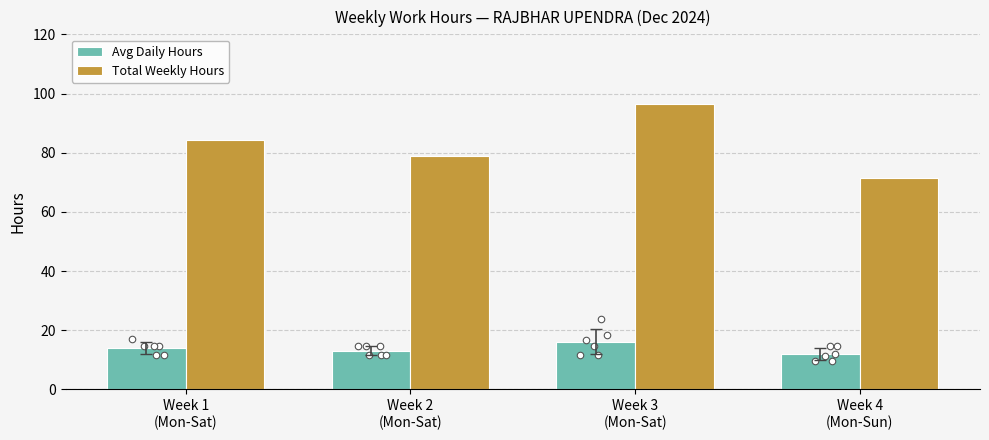

Which series contains the lowest Y value?

Avg Daily Hours